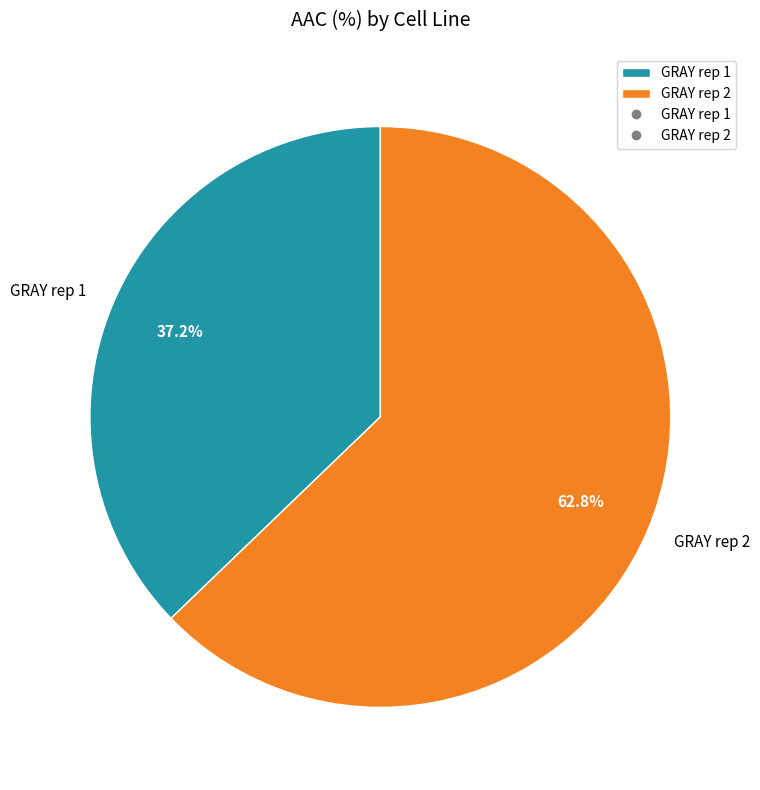

Which has a higher value, GRAY rep 1 or GRAY rep 2?

GRAY rep 2